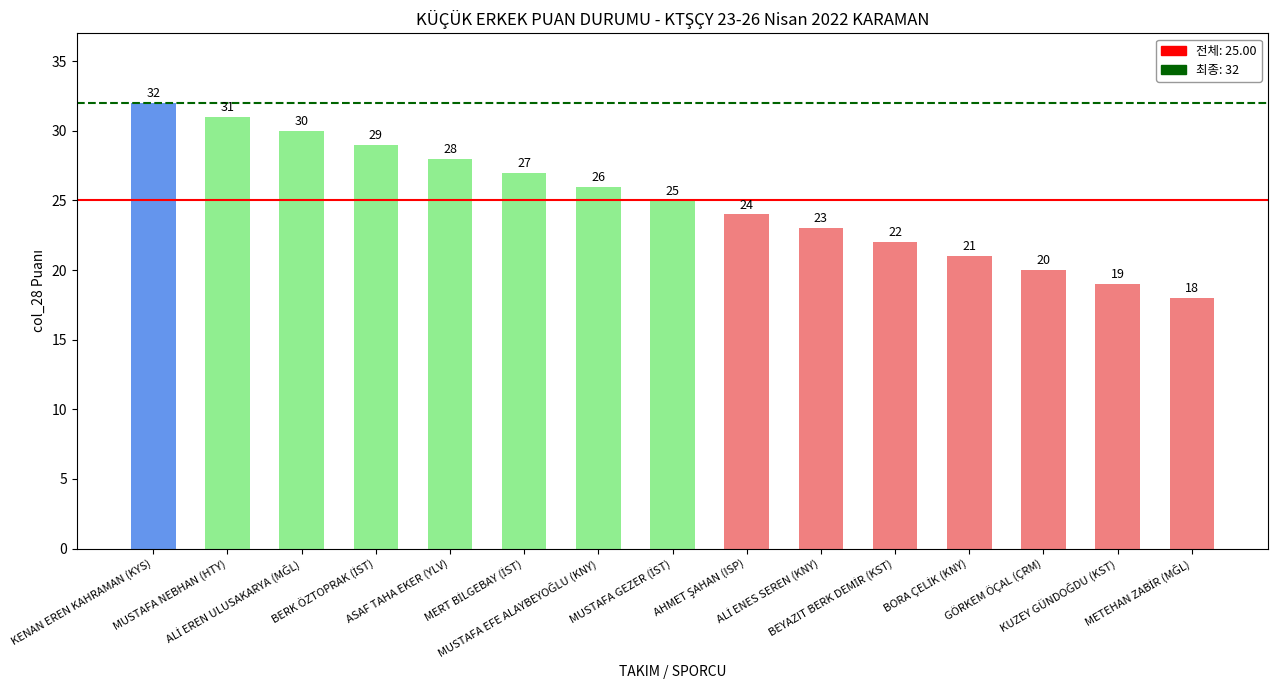

What value does the data have at MUSTAFA NEBHAN (HTY)?

31